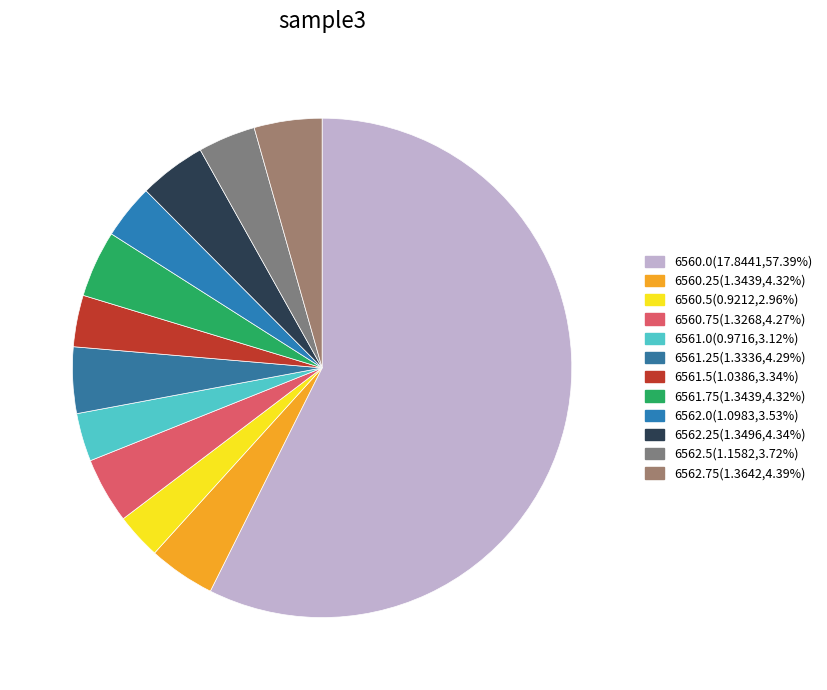

What is the largest slice in the pie chart?

6560.0